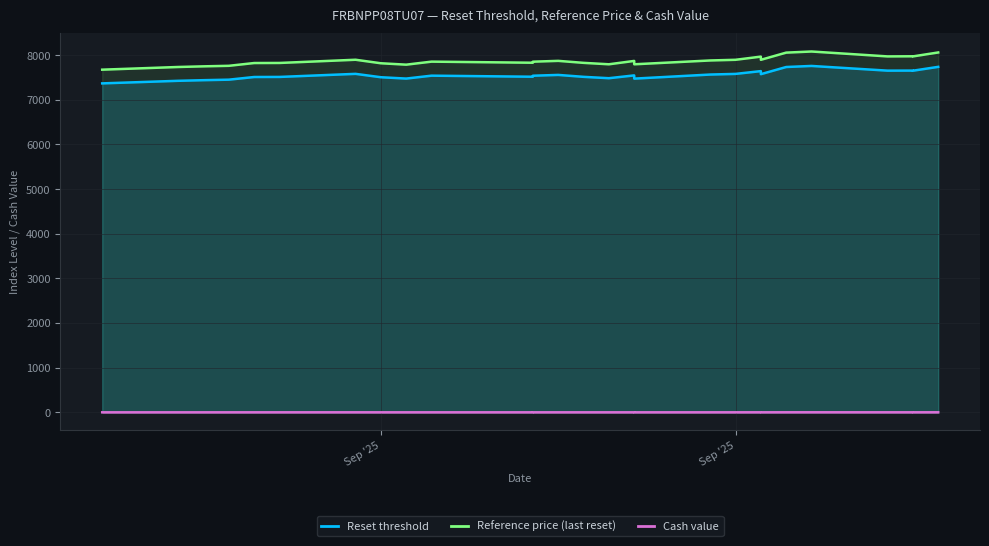

Which category has the lowest value in the Reference price (last reset) series?

Sep '25